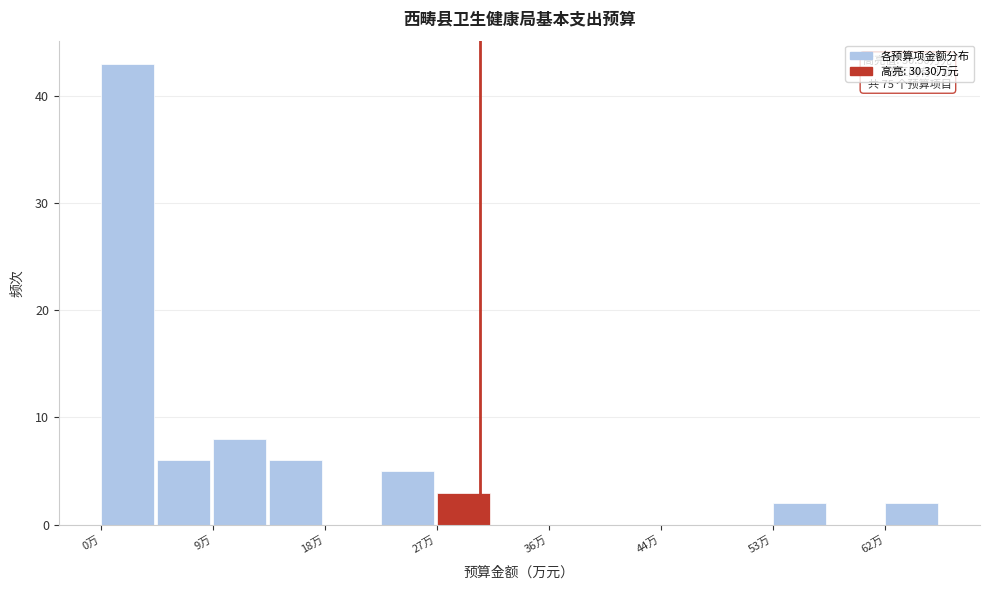

Which range on the x-axis has the tallest bar?

1 to 5